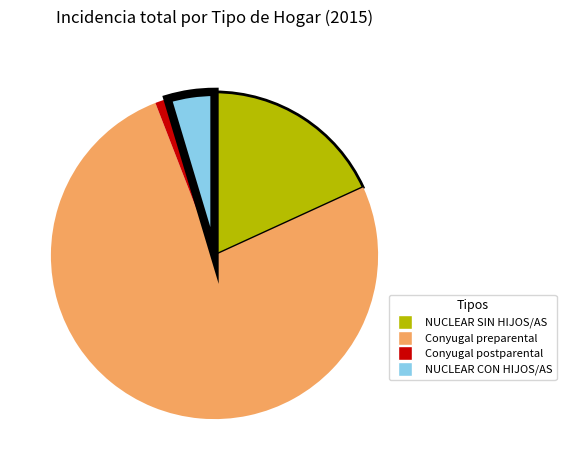

Is it true that NUCLEAR CON HIJOS/AS is 14% of the pie?

False